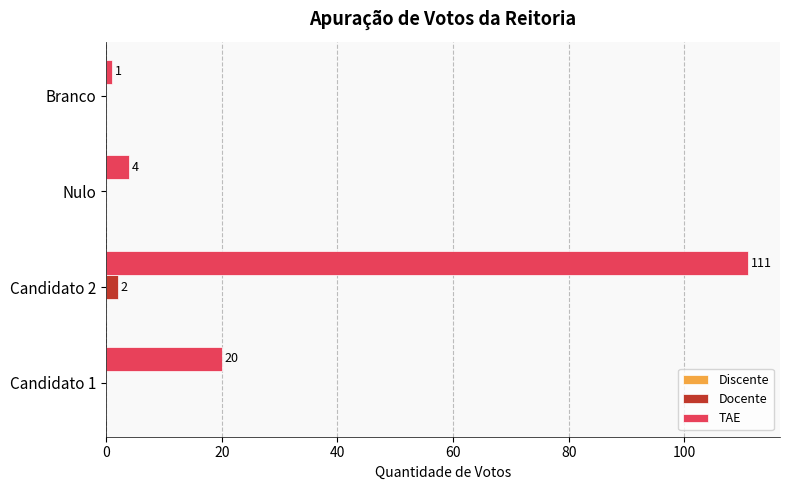

At which category is the sum across all series the highest?

Candidato 2